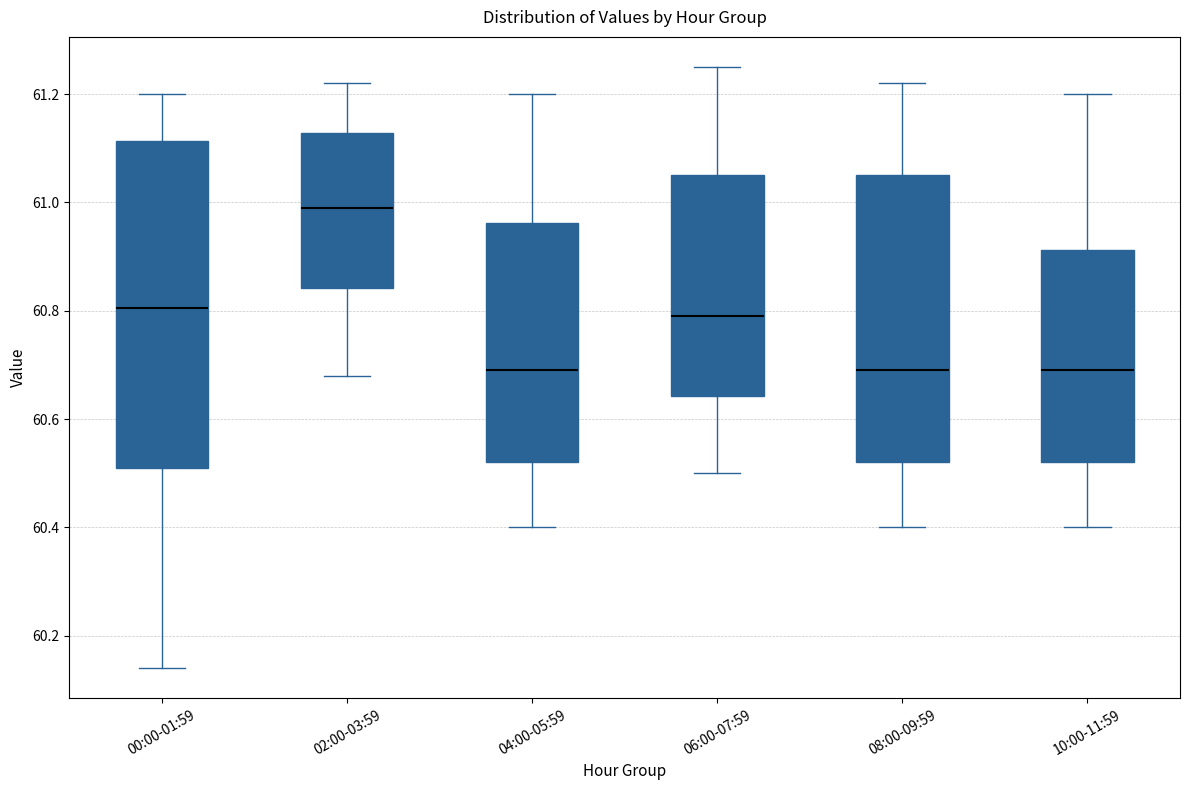

Which box is the tallest, from its lower edge to its upper edge?

00:00-01:59